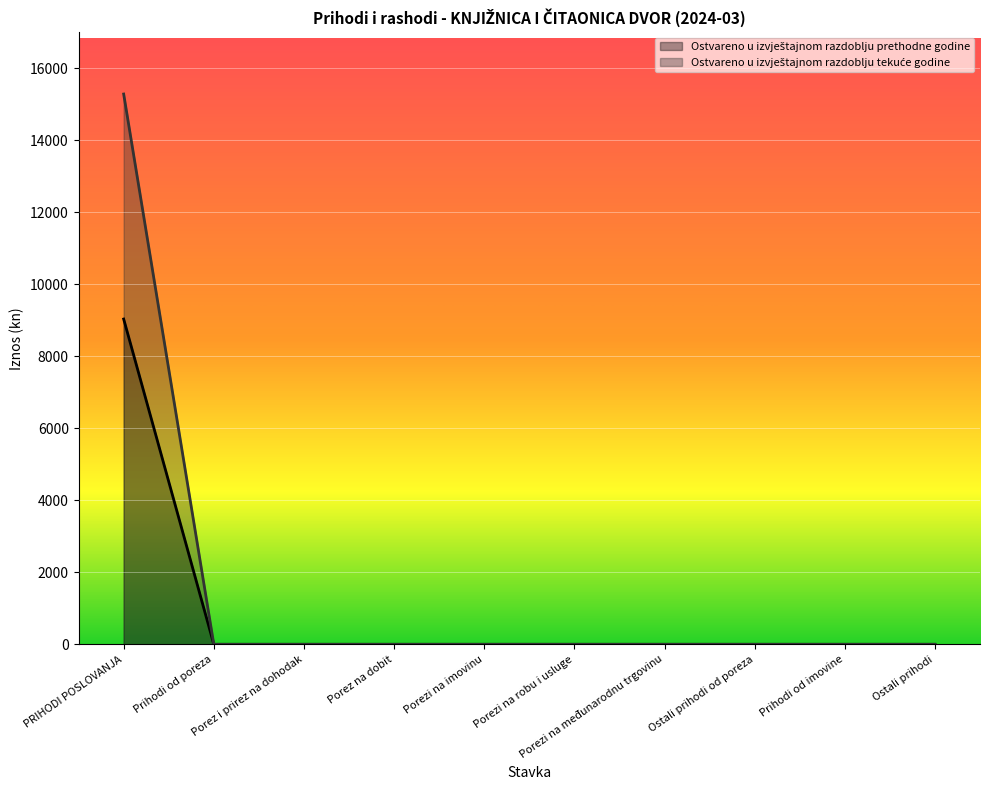

What is the sum of all Ostvareno u izvještajnom razdoblju prethodne godine values?

9032.6